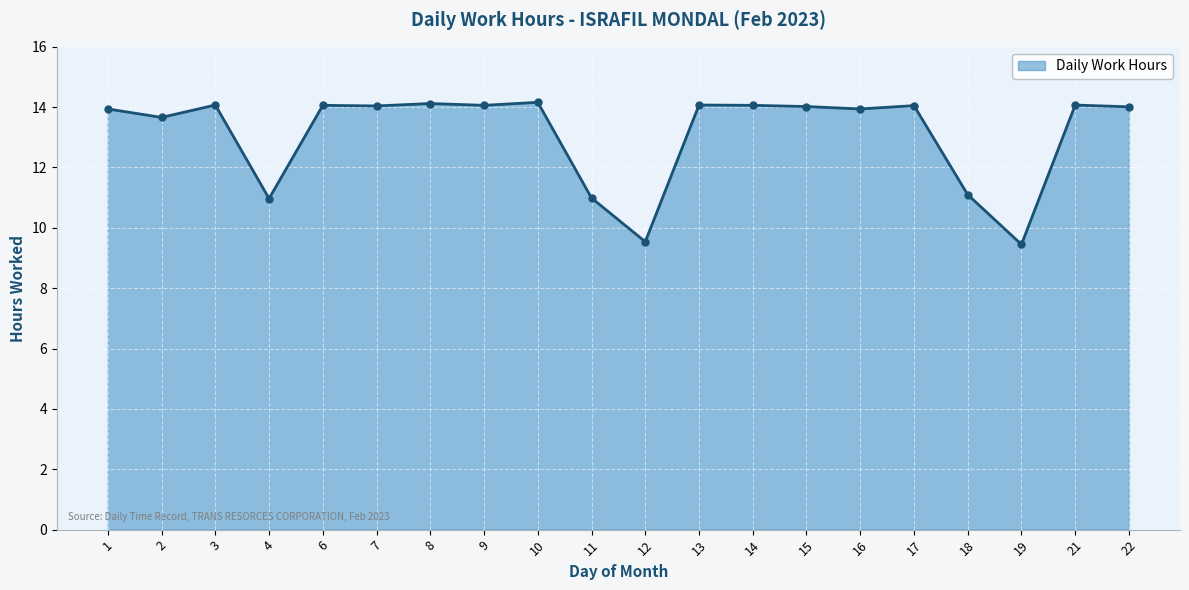

What is the sum of all values?

262.4